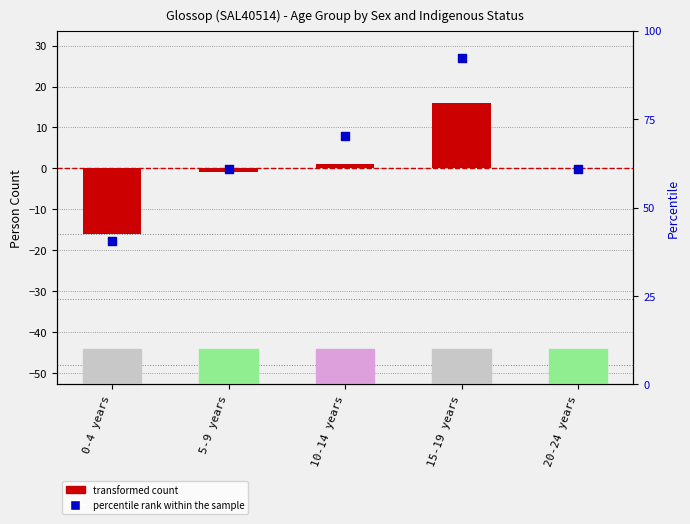

What is the total value across all series at 10-14 years?

71.3